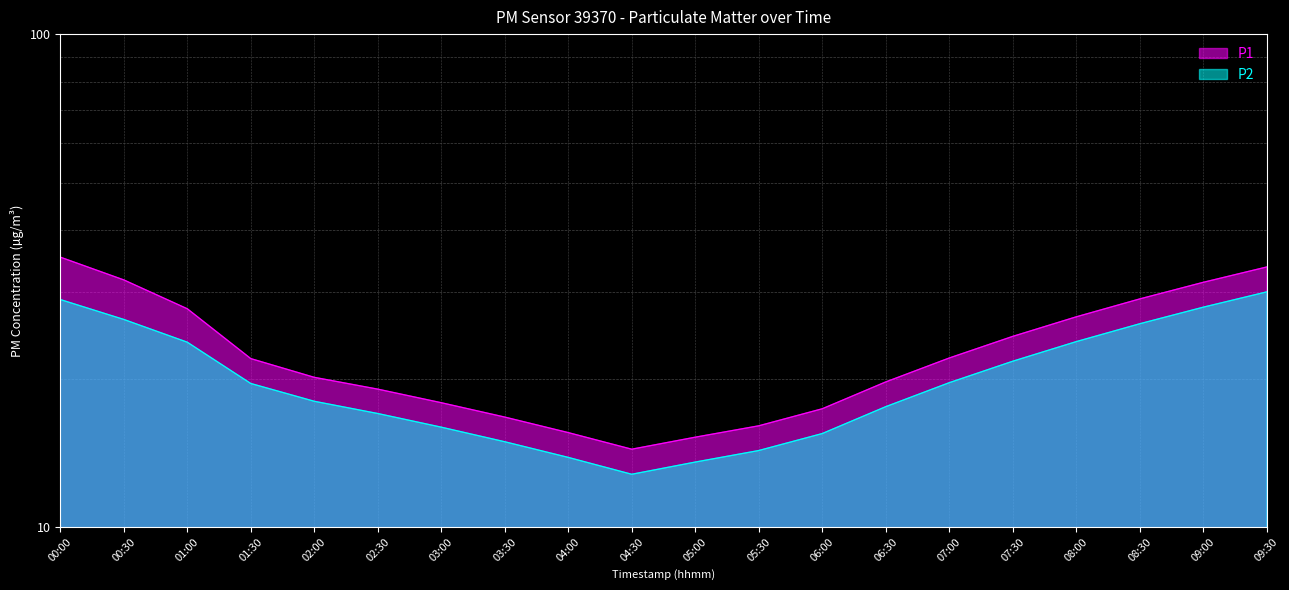

Between 00:00 and 02:30, which series saw the biggest shift?

P1